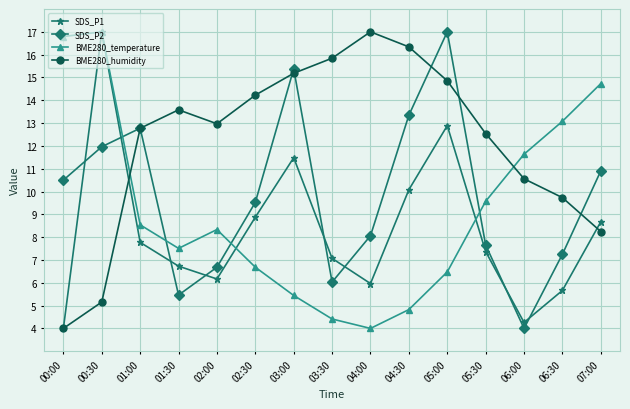

What is the label of the 1st point from the right?

07:00